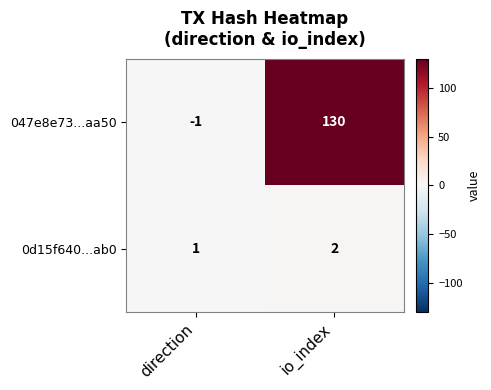

How many categories are shown in the chart?

2